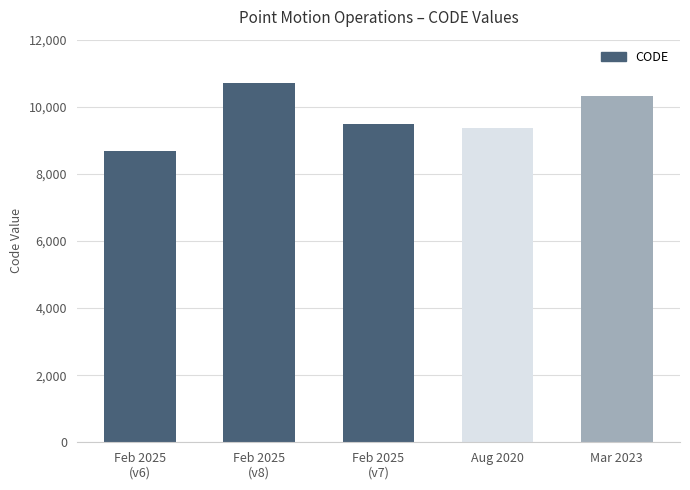

What is the change in value from Feb 2025
(v6) to Mar 2023?

+1647